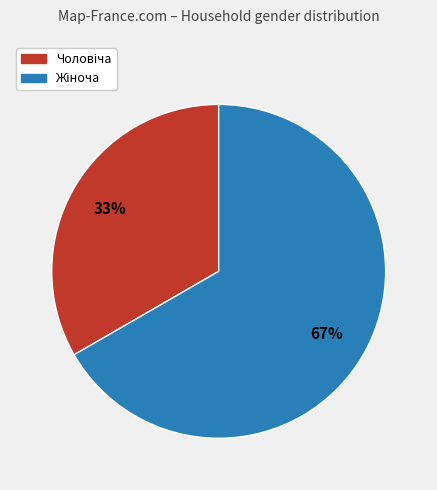

Is there any slice that represents more than half of the pie?

Yes